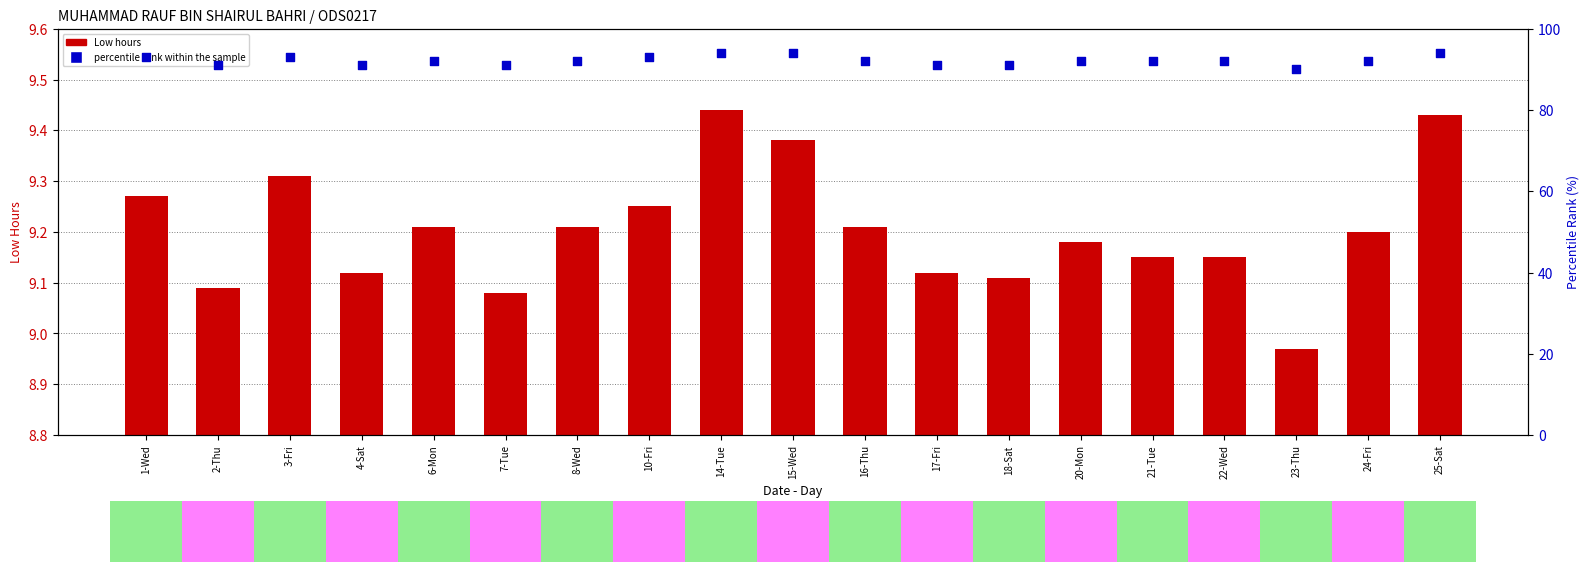

Which series reaches the minimum Y coordinate?

Low (hours)